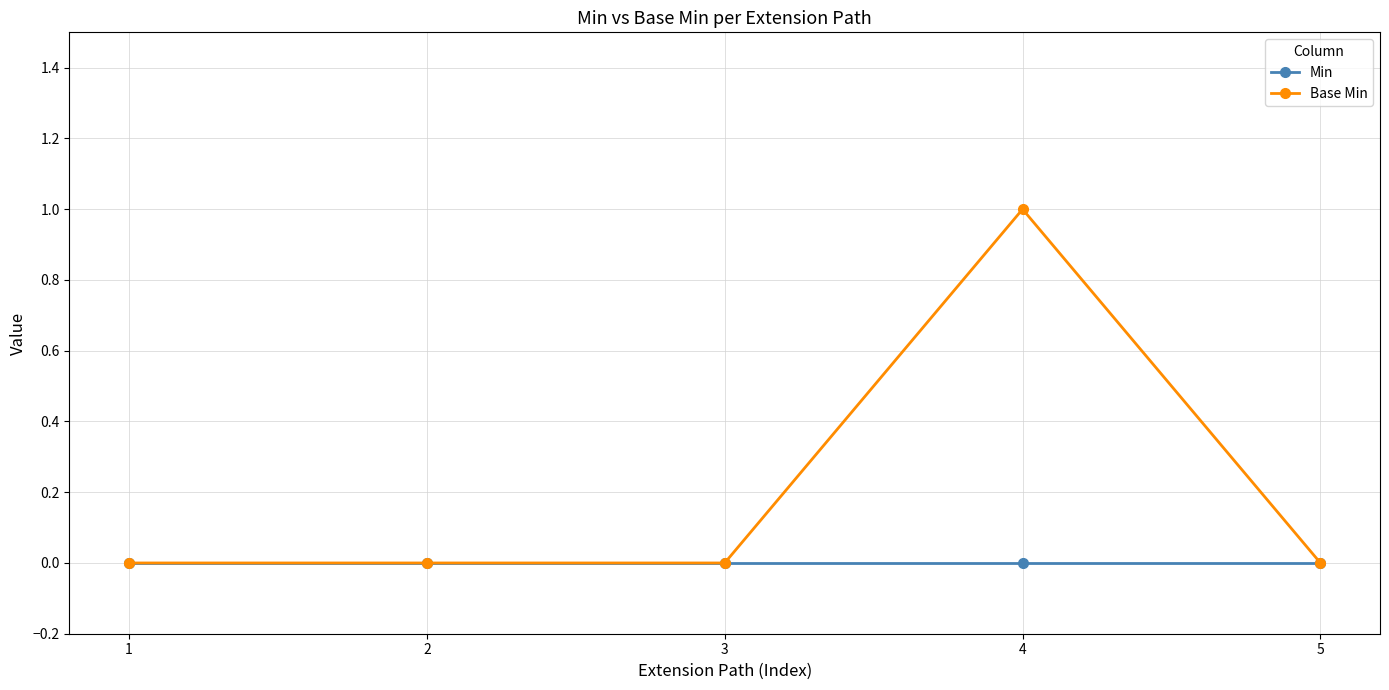

How many series are shown in this chart?

2